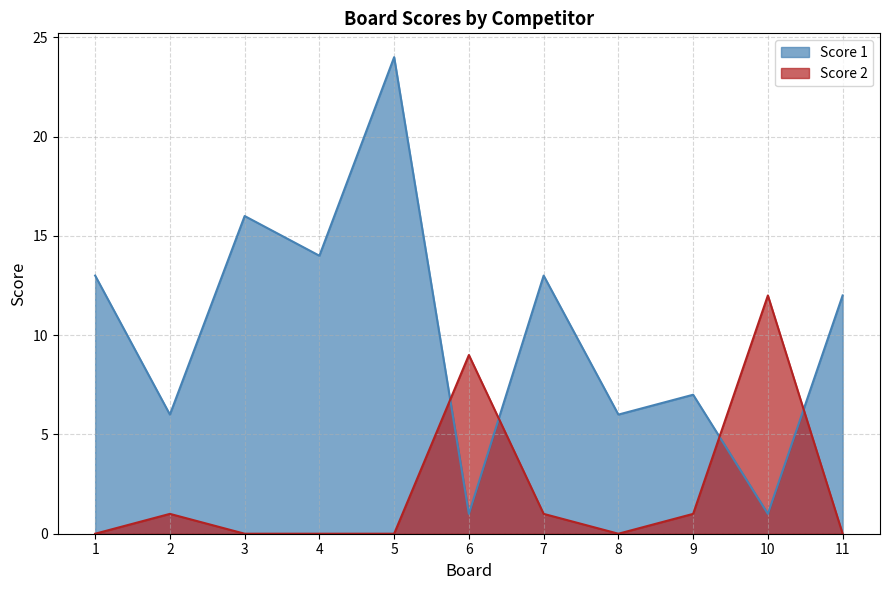

How many lines are shown in the chart?

2